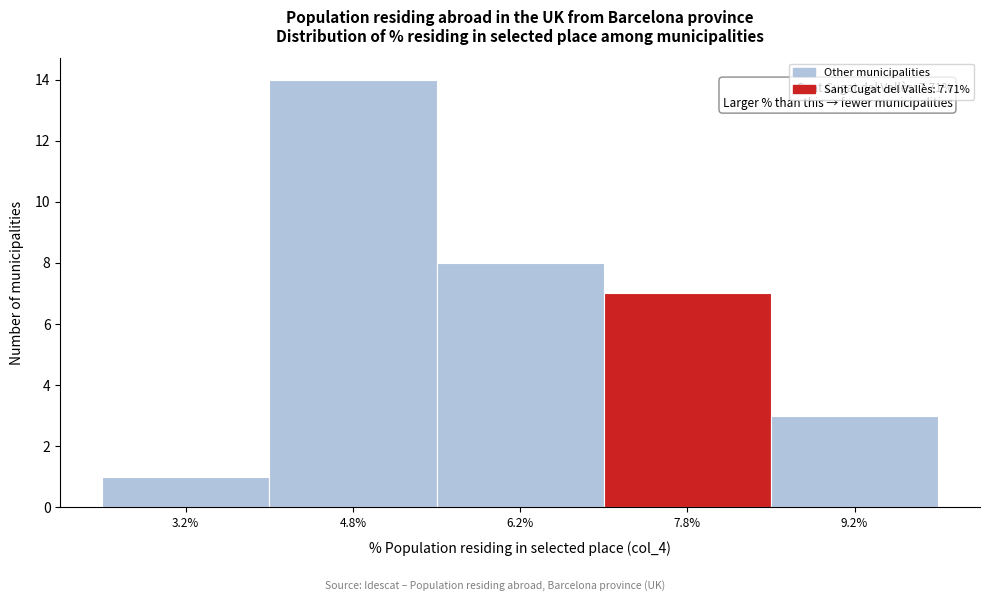

Over which range of the x-axis is the bar tallest?

4.0 to 5.5